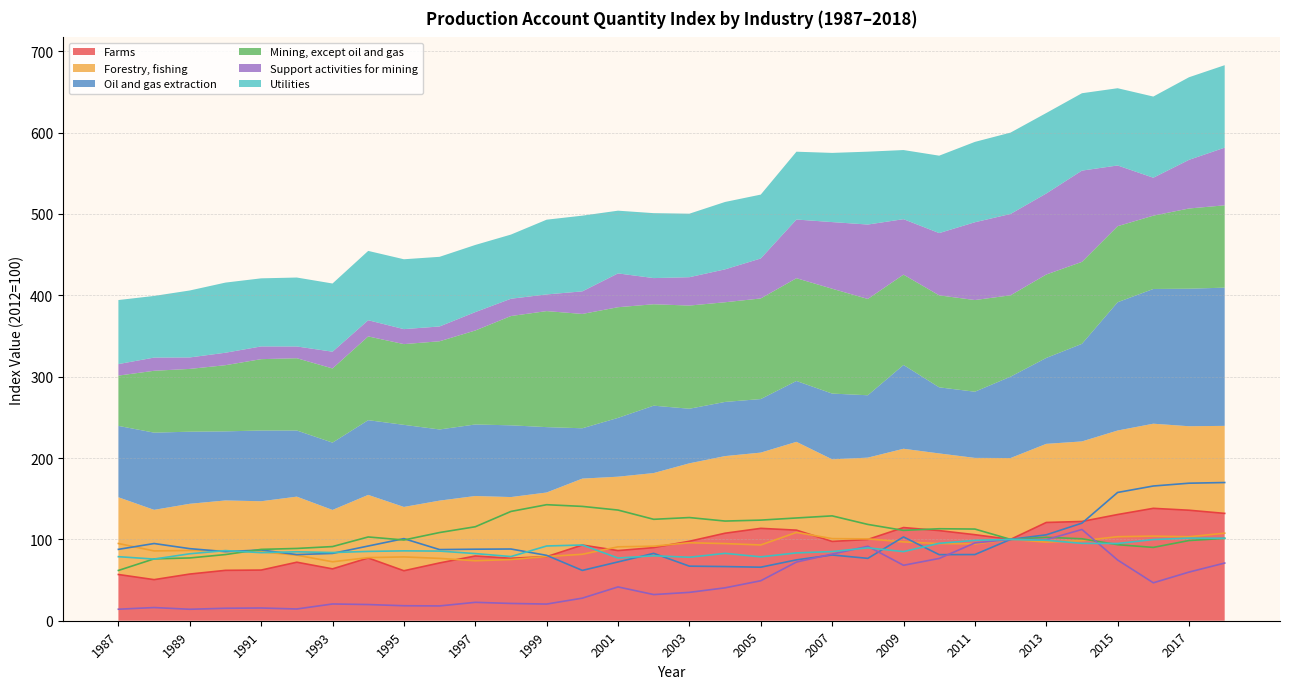

Reading left to right, extract all data points from this chart.

Farms: 56.8	50.5	57.4	61.9	62.3	71.9	63.7	77.1	61.4	71.0	79.6	76.8	78.7	93.0	86.2	89.9	97.7	107.6	113.5	111.3	97.5	99.9	114.5	110.8	105.7	100.0	120.8	122.0	130.5	138.1	135.8	131.9
Forestry, fishing: 94.9	85.8	86.4	85.9	84.6	80.6	72.4	77.6	78.4	76.6	73.7	75.2	78.9	81.7	90.8	91.6	95.8	94.8	93.1	108.5	100.9	100.6	96.9	94.9	94.4	100.0	96.6	98.4	103.3	104.0	103.3	107.6
Oil and gas extraction: 87.7	94.9	88.6	84.9	86.9	81.3	82.7	91.8	100.9	87.4	87.9	88.2	80.4	61.8	72.3	82.8	67.1	66.6	65.8	74.8	80.8	76.7	103.0	81.2	81.3	100.0	105.6	119.9	157.7	165.6	169.1	169.9
Mining, except oil and gas: 61.8	76.0	77.2	81.3	87.7	88.8	91.2	103.0	99.2	108.4	115.5	134.3	142.6	140.5	136.0	124.7	126.8	122.5	123.7	126.3	128.9	118.4	111.0	113.1	112.7	100.0	102.5	100.7	93.5	90.1	98.6	101.2
Support activities for mining: 14.2	16.2	14.1	15.3	15.7	14.4	20.6	19.9	18.4	18.2	22.6	21.2	20.5	27.8	41.6	32.2	34.9	40.4	49.1	72.1	81.9	91.5	68.2	76.5	95.6	100.0	99.6	112.2	74.6	46.6	59.8	70.9
Utilities: 78.7	75.8	82.3	86.2	83.7	84.7	83.8	85.2	85.9	85.6	82.5	78.9	91.9	93.1	77.1	79.8	78.1	82.8	78.5	83.4	85.0	89.6	85.0	95.2	98.8	100.0	98.9	95.1	94.9	99.8	101.5	101.4